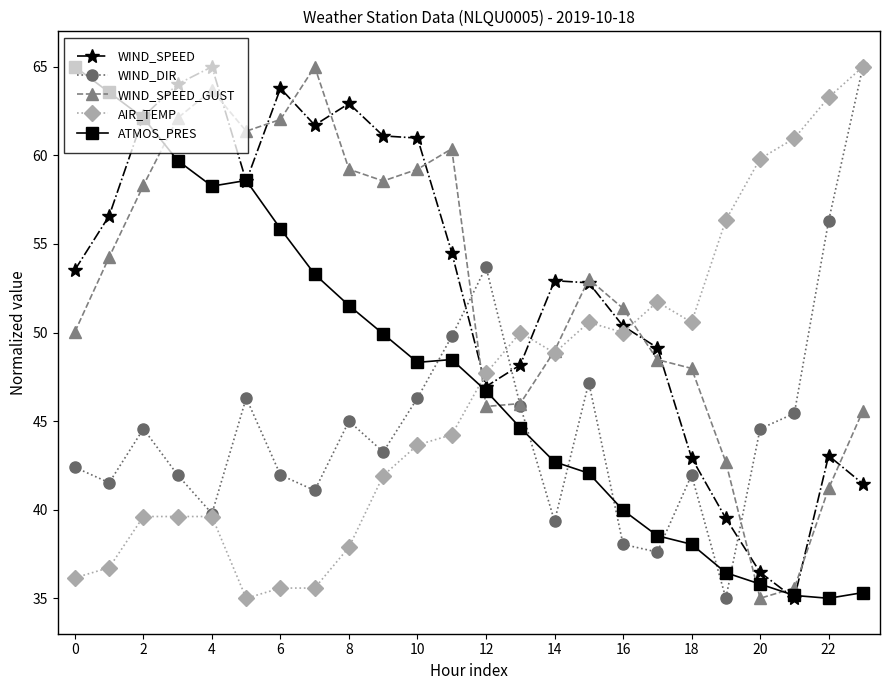

True or false: WIND_SPEED and ATMOS_PRES cross at least once.

True